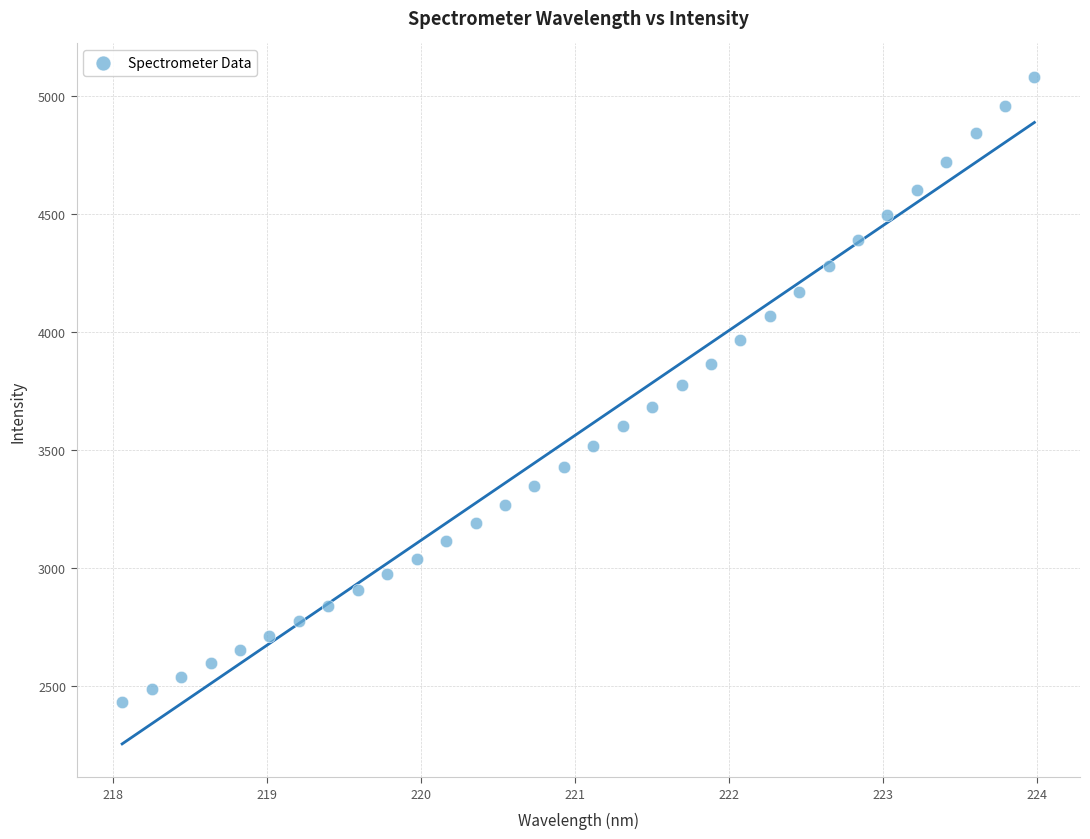

What is the range of X values (max minus min)?

5.9